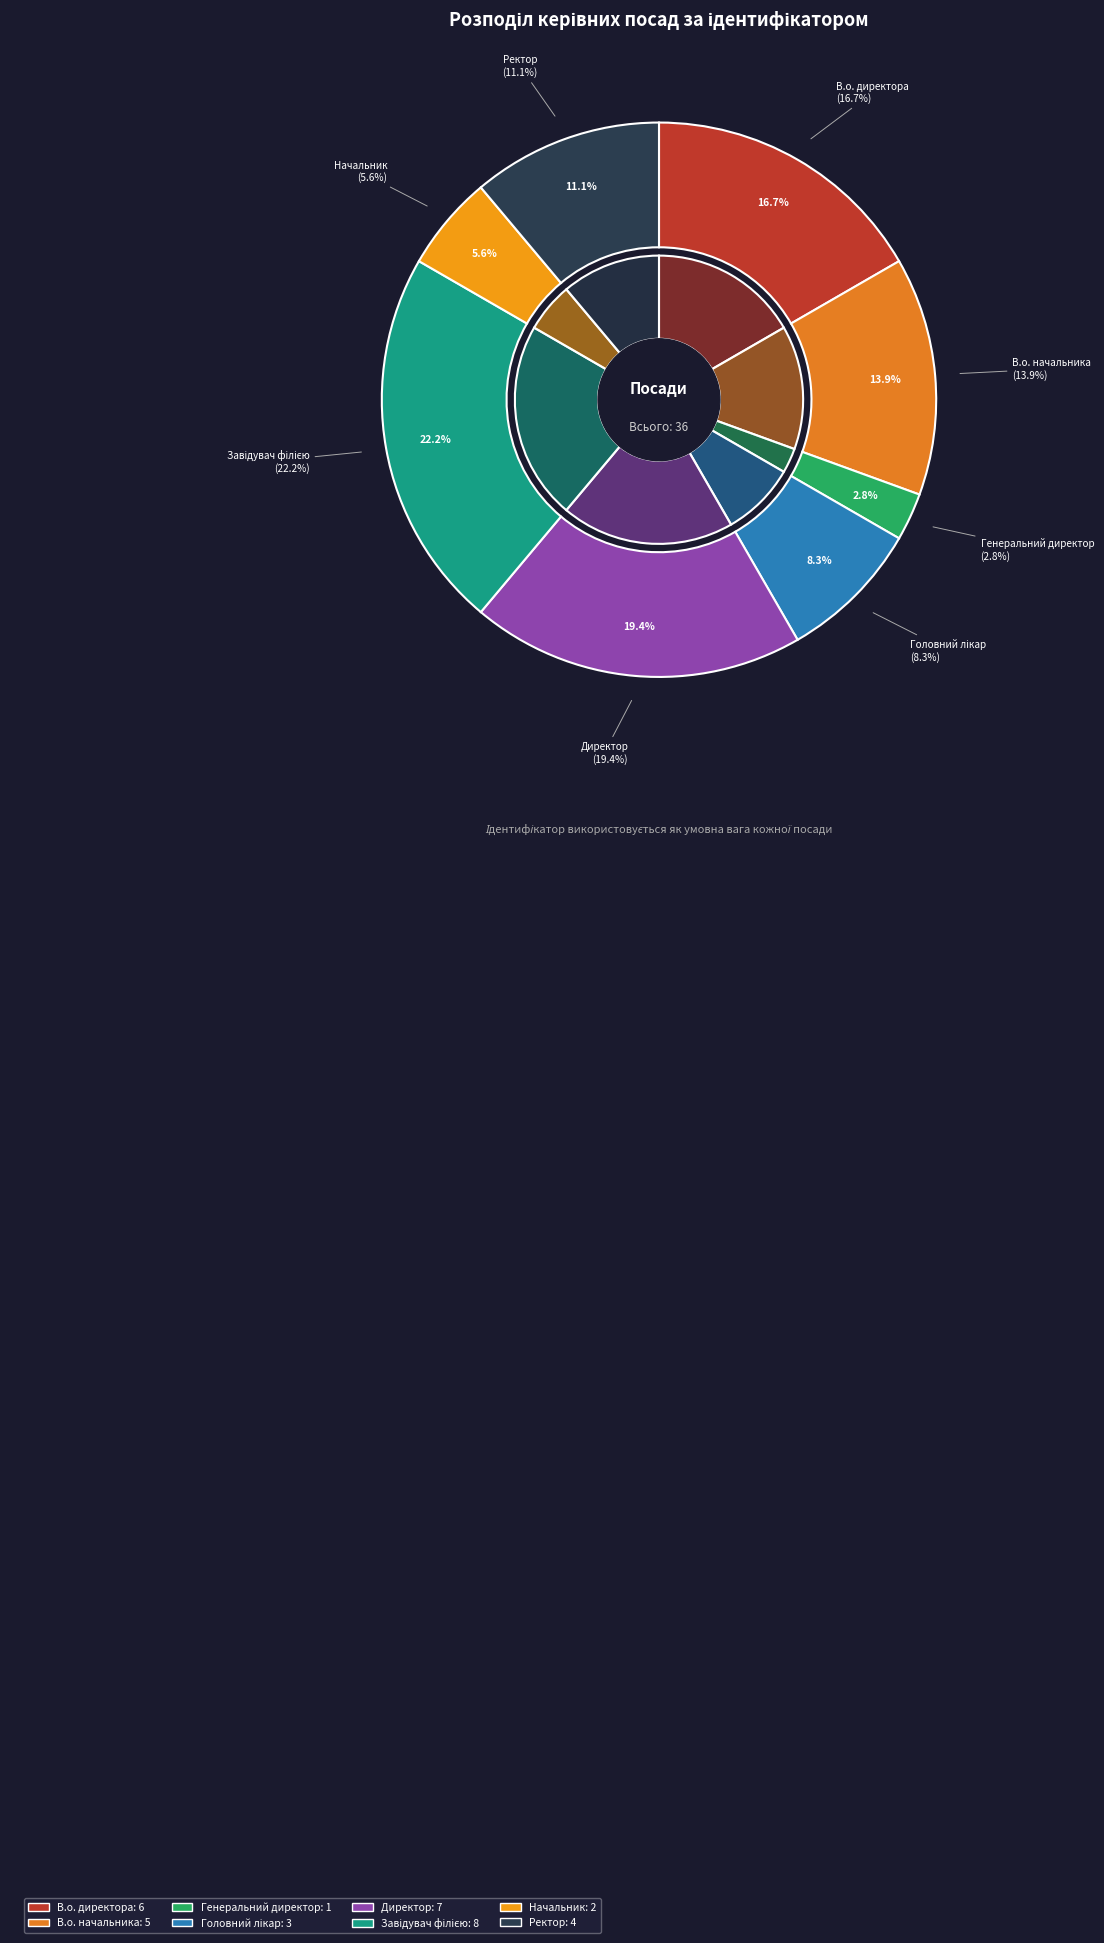

Which has a higher value, Генеральний директор or Директор?

Директор